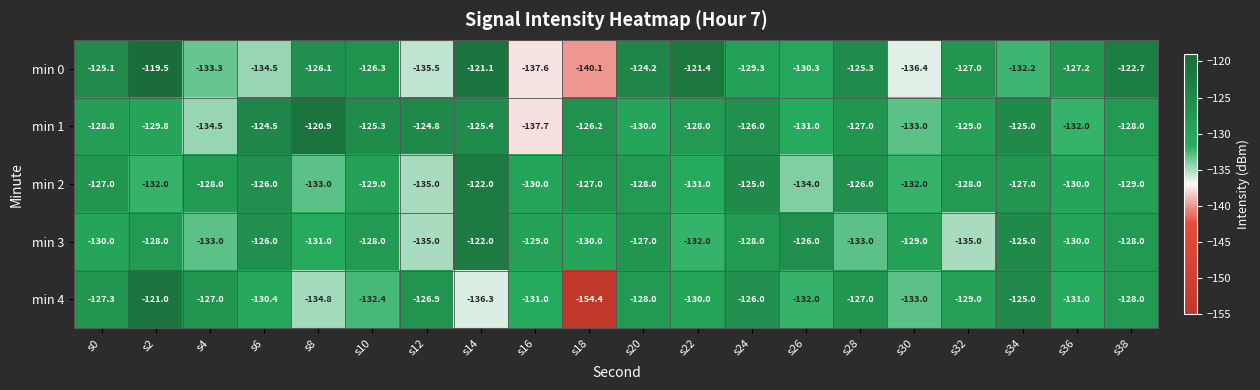

What is the difference between the maximum and second lowest values in the min 1 series?

13.6